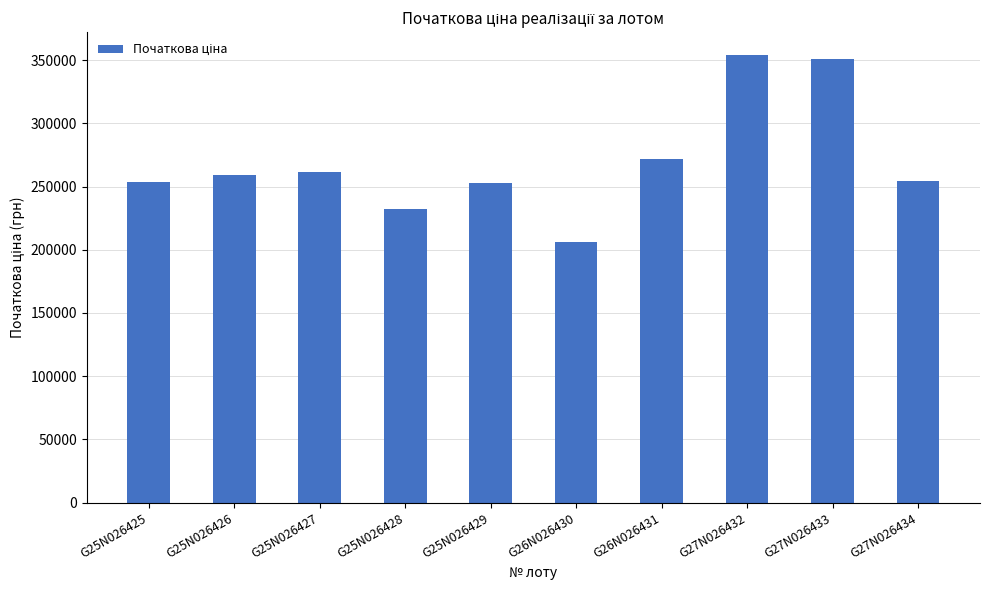

What is the greatest value displayed?

354394.8